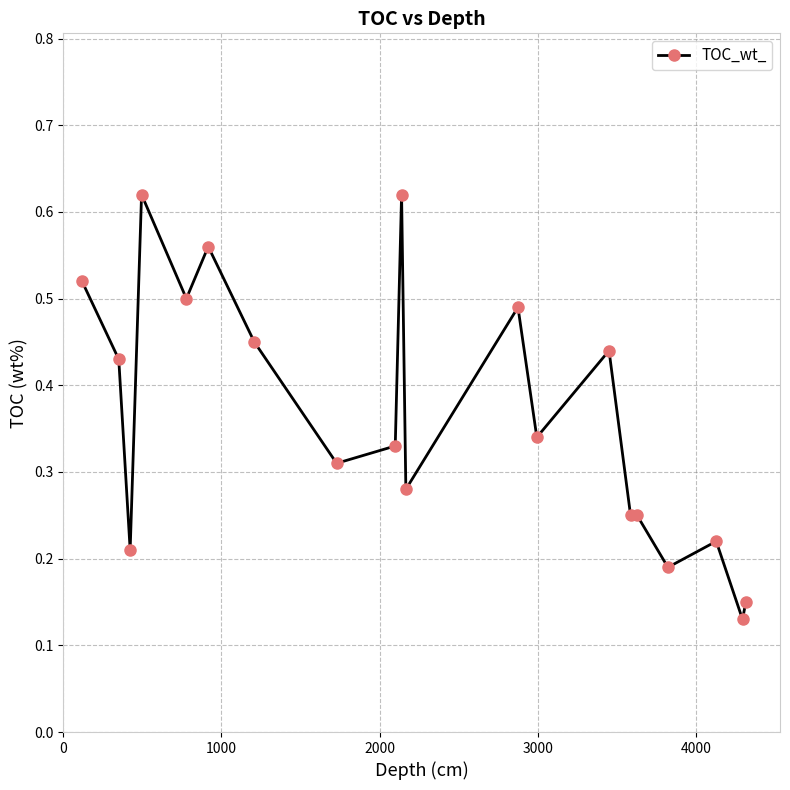

Count the values in the range 0 to 1.

20